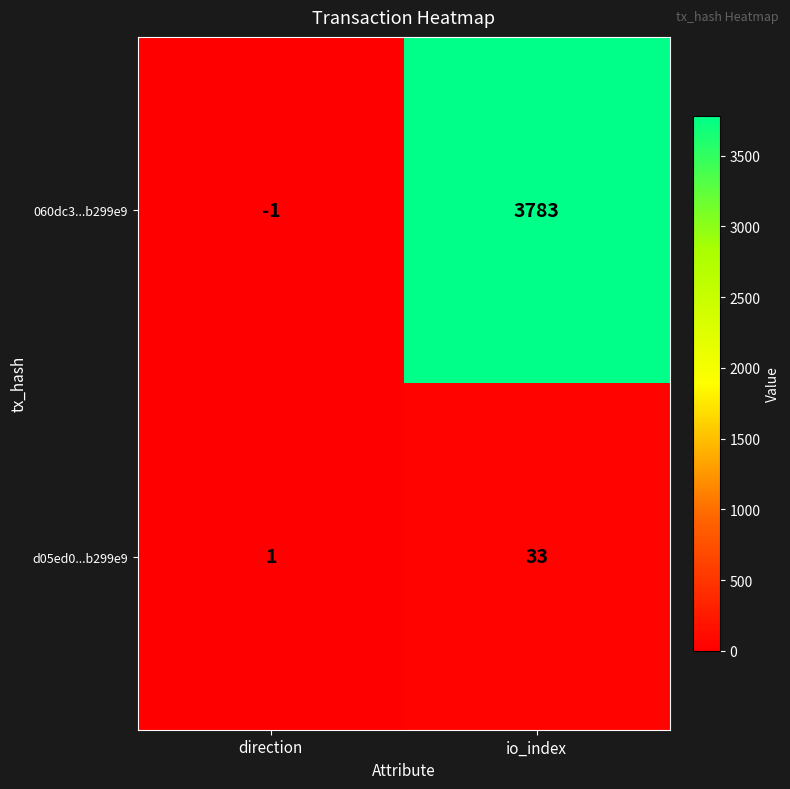

The d05ed0...b299e9 series shows 1 at direction. True or false?

True